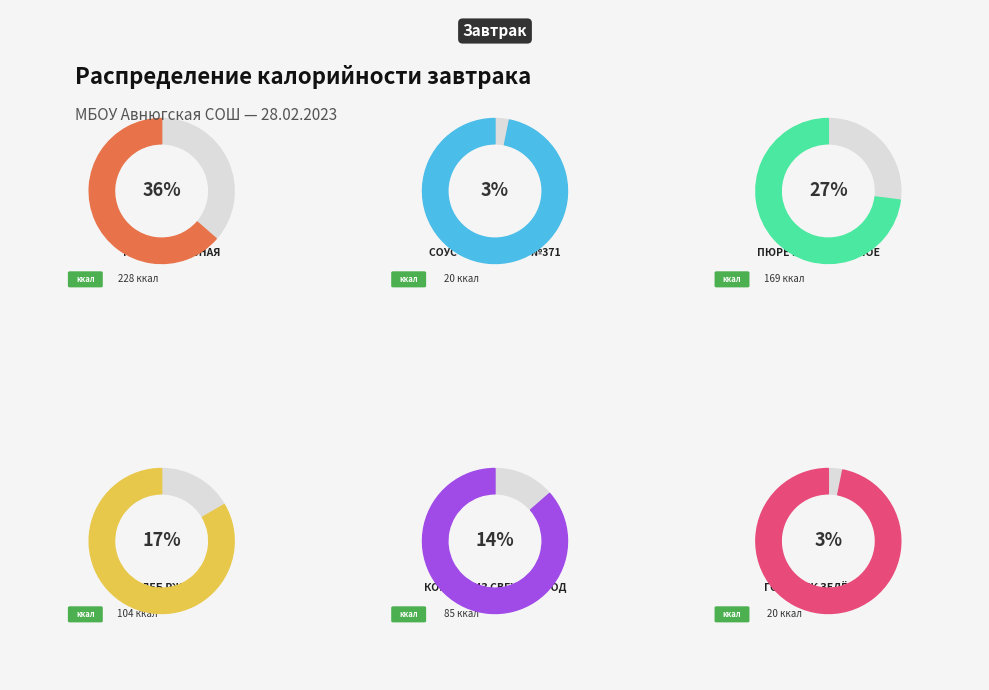

Count the number of slices in the pie.

6